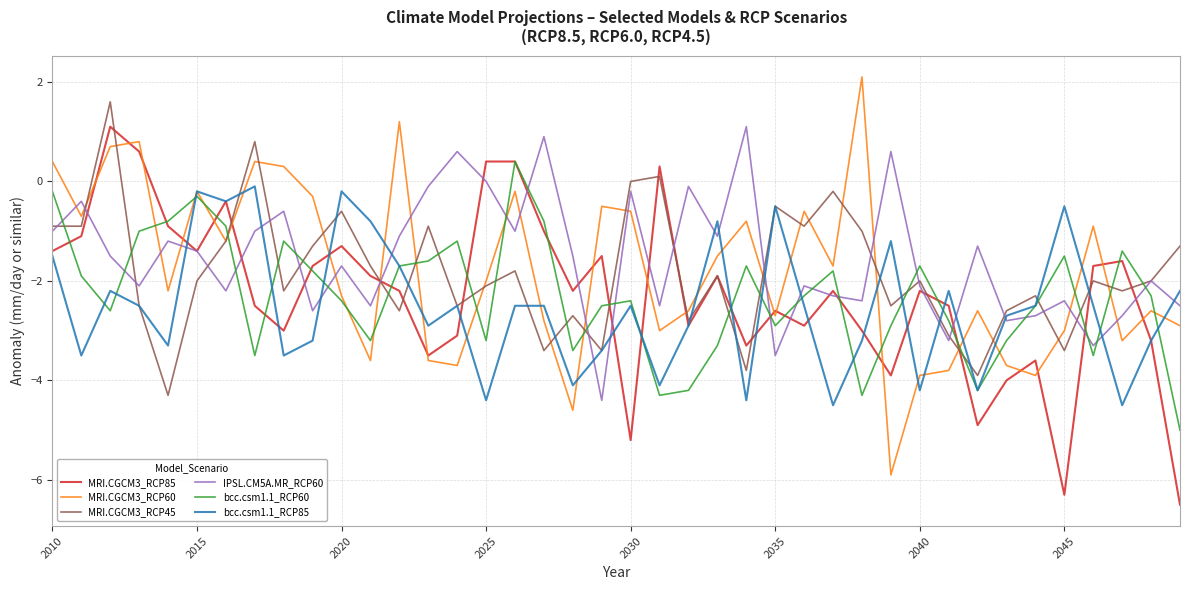

Which series has the largest range (max minus min)?

MRI.CGCM3_RCP60